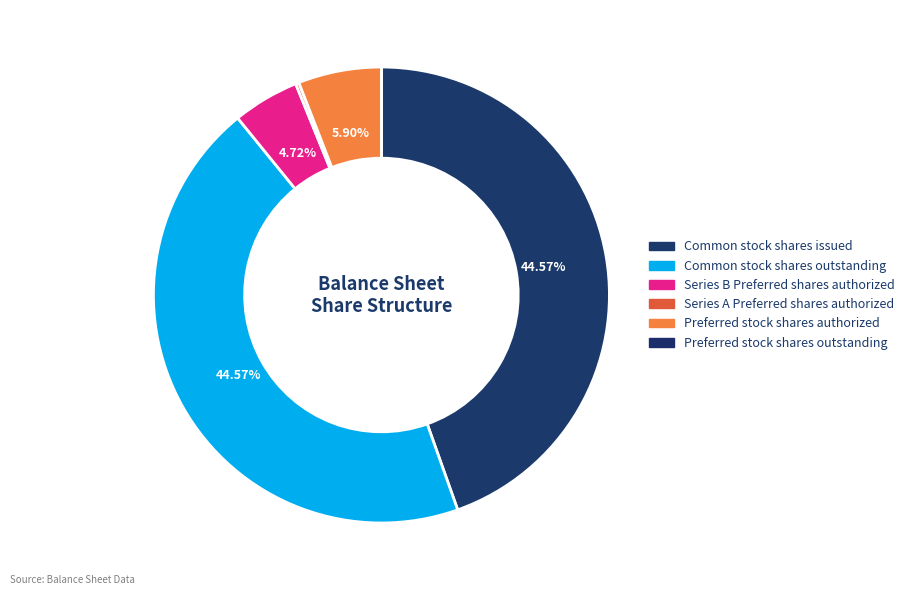

What is the change in value from Common stock shares issued to Preferred stock shares outstanding?

-377619870